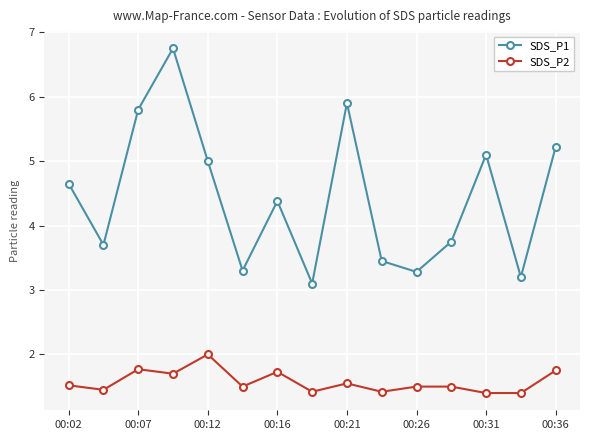

What is the value of the SDS_P2 point at the 1st from the left?

1.5